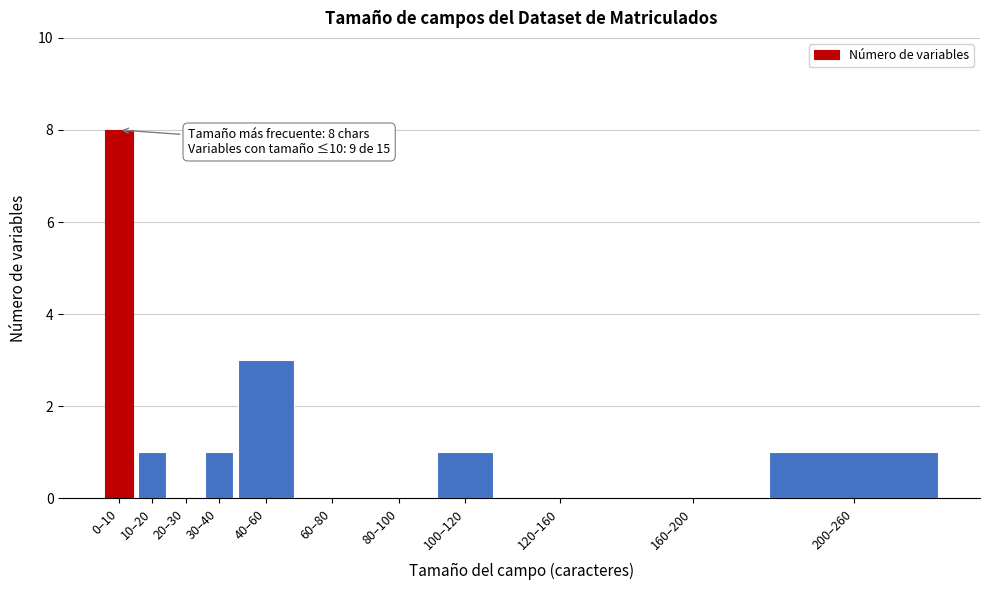

Reading left to right, transcribe all the data shown in this chart.

0–10=8	10–20=1	20–30=0	30–40=1	40–60=3	60–80=0	80–100=0	100–120=1	120–160=0	160–200=0	200–260=1